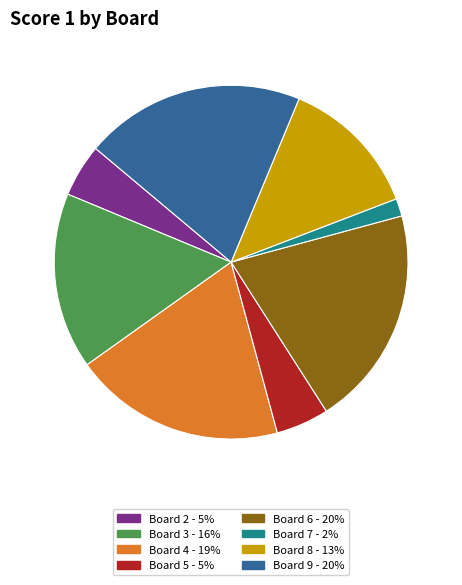

Is the sum of Board 3 - 16% and Board 8 - 13% greater than half?

No